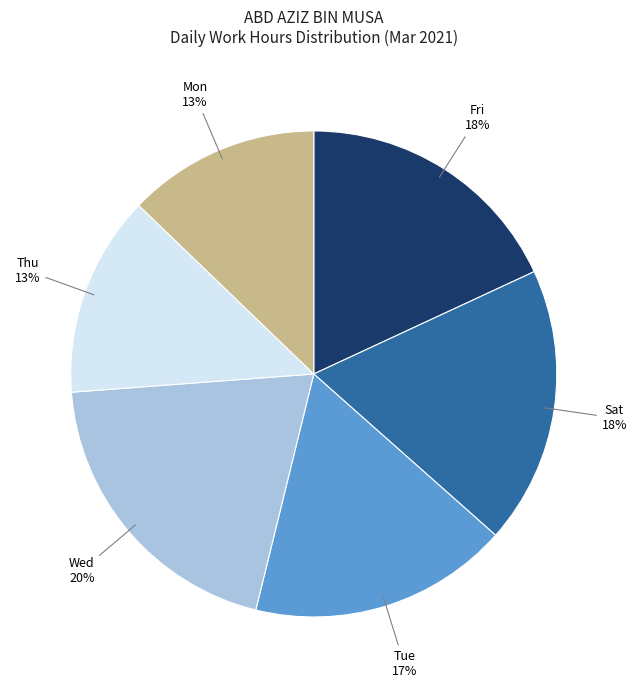

Is there any slice that represents more than half of the pie?

No